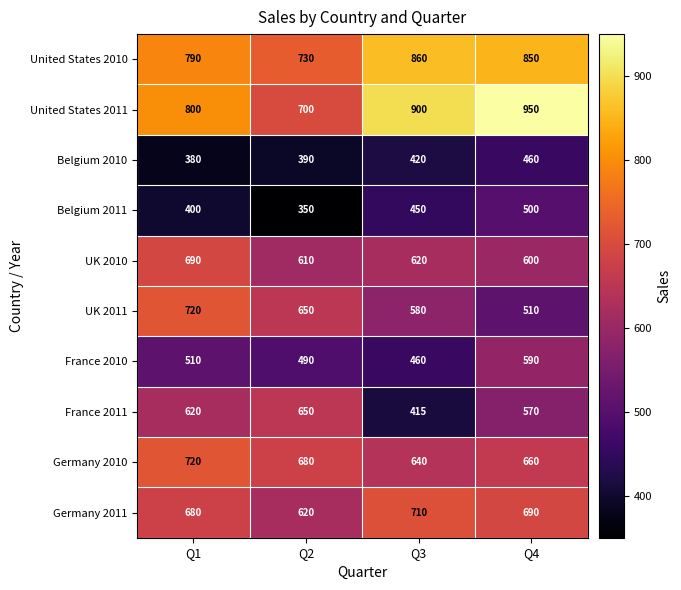

What is the spread (max minus min) of values at Q4?

490